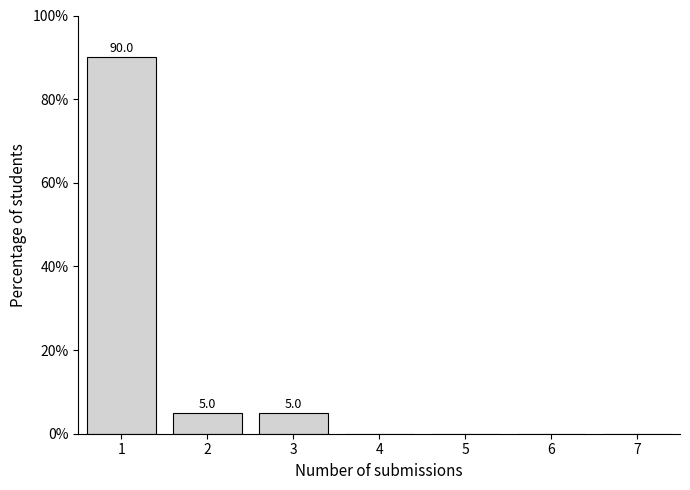

Reading left to right, transcribe all the data shown in this chart.

1=90	2=5	3=5	4=0	5=0	6=0	7=0